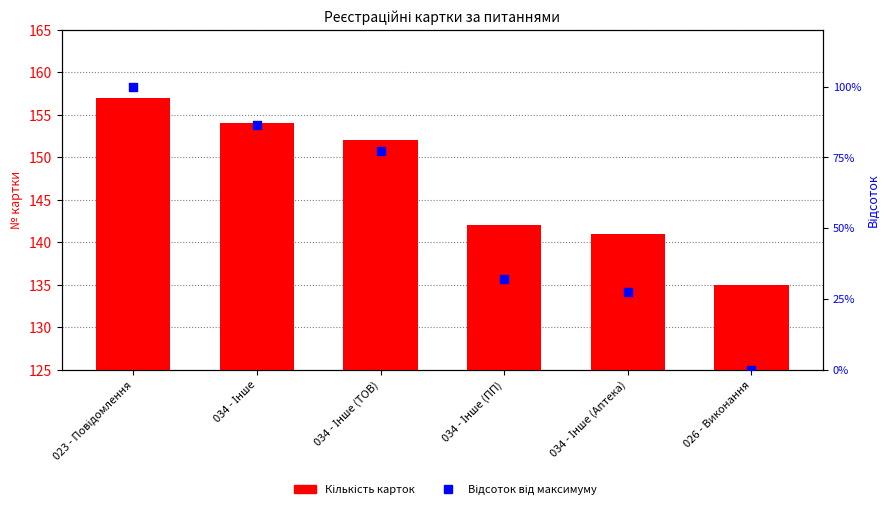

Which series reaches the maximum Y coordinate?

Кількість карток